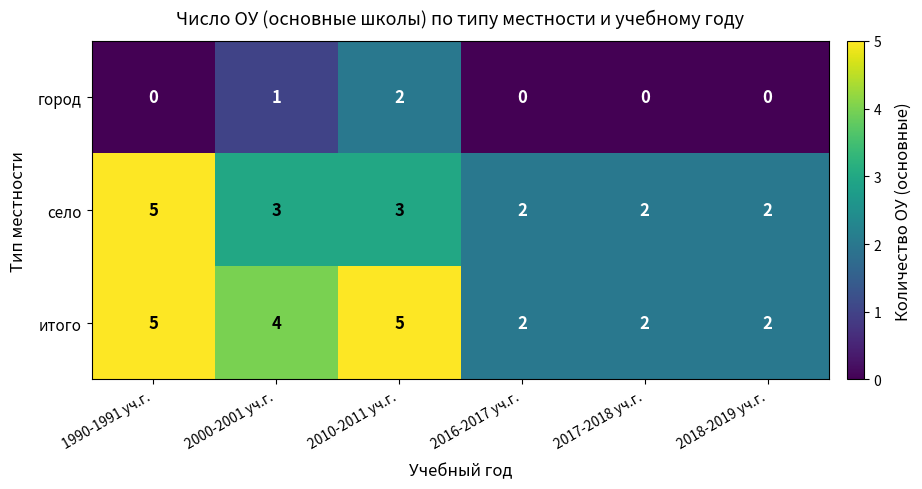

How many series are shown in this chart?

3